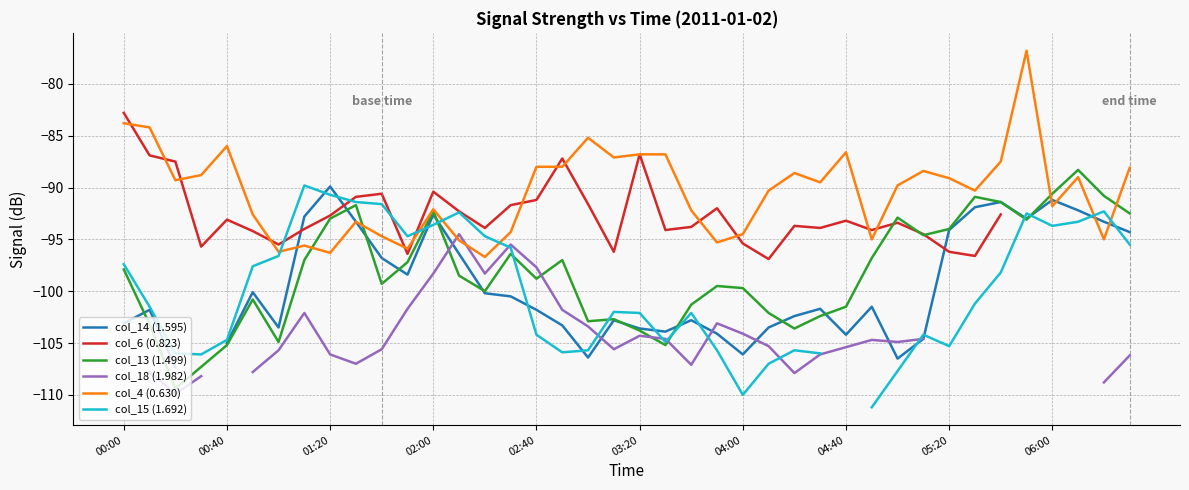

How many distinct data groups are displayed?

6